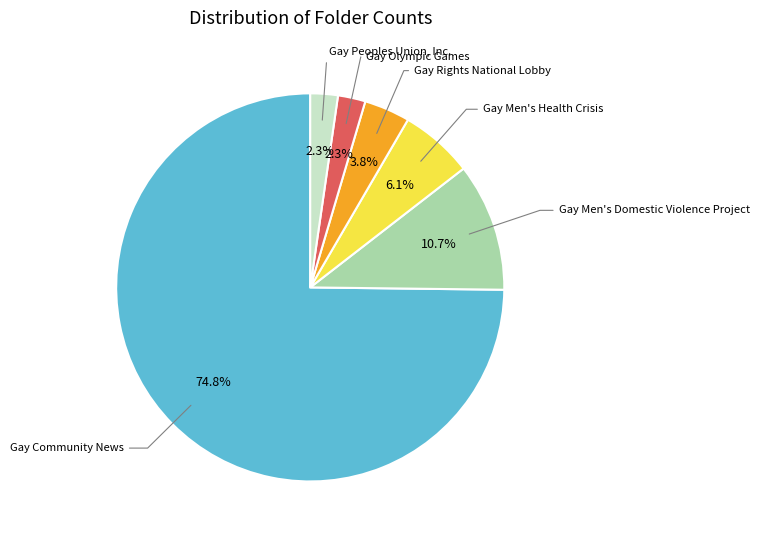

Does any single category account for the majority?

Yes